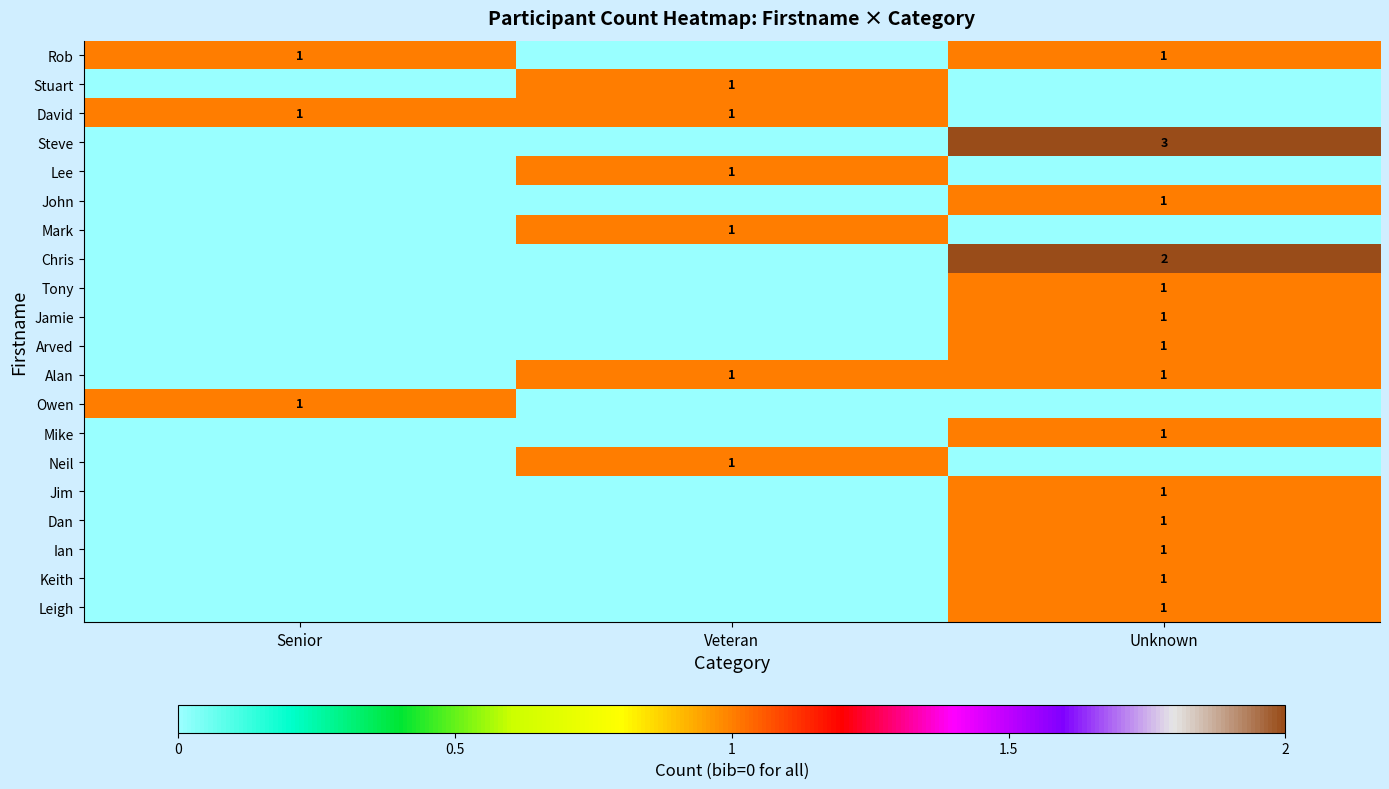

What is the total value across all series at Unknown?

17